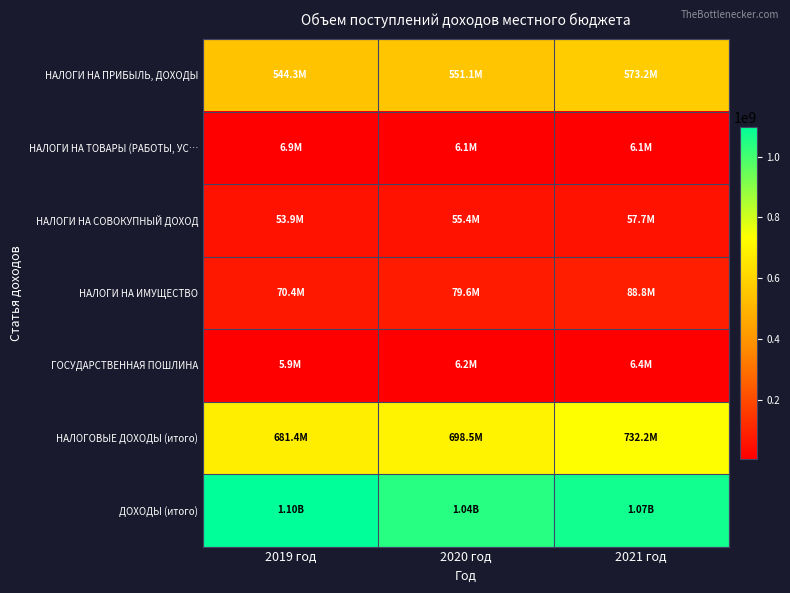

List the series in order of their peak value, lowest first.

ГОСУДАРСТВЕННАЯ ПОШЛИНА, НАЛОГИ НА ТОВАРЫ (РАБОТЫ, УС…, НАЛОГИ НА СОВОКУПНЫЙ ДОХОД, НАЛОГИ НА ИМУЩЕСТВО, НАЛОГИ НА ПРИБЫЛЬ, ДОХОДЫ, НАЛОГОВЫЕ ДОХОДЫ (итого), ДОХОДЫ (итого)